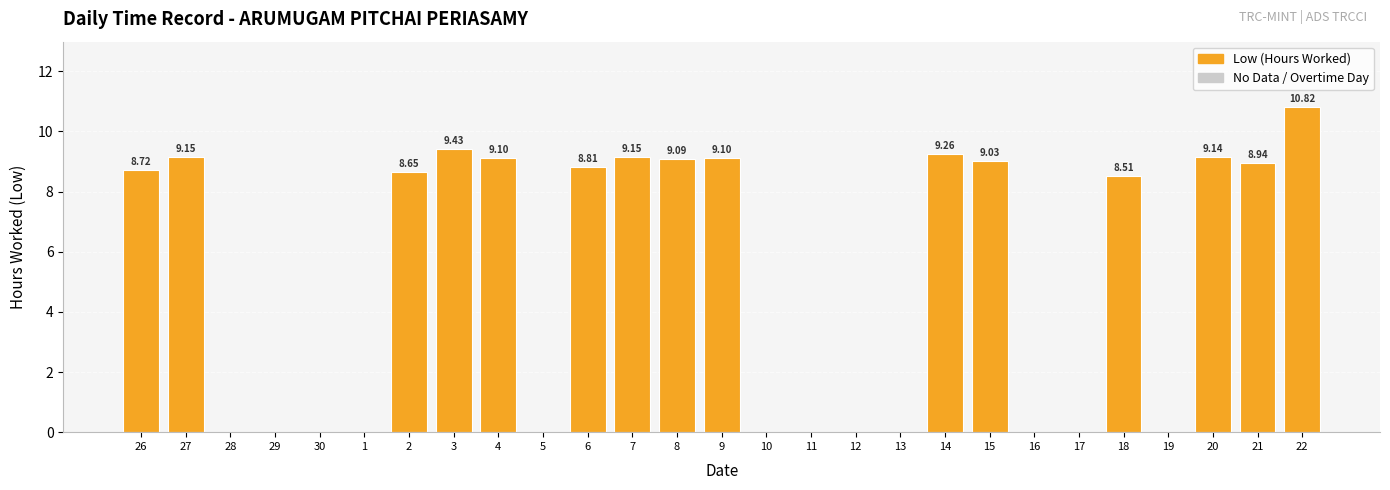

What is the sum of the values at 22 and 27?

20.0